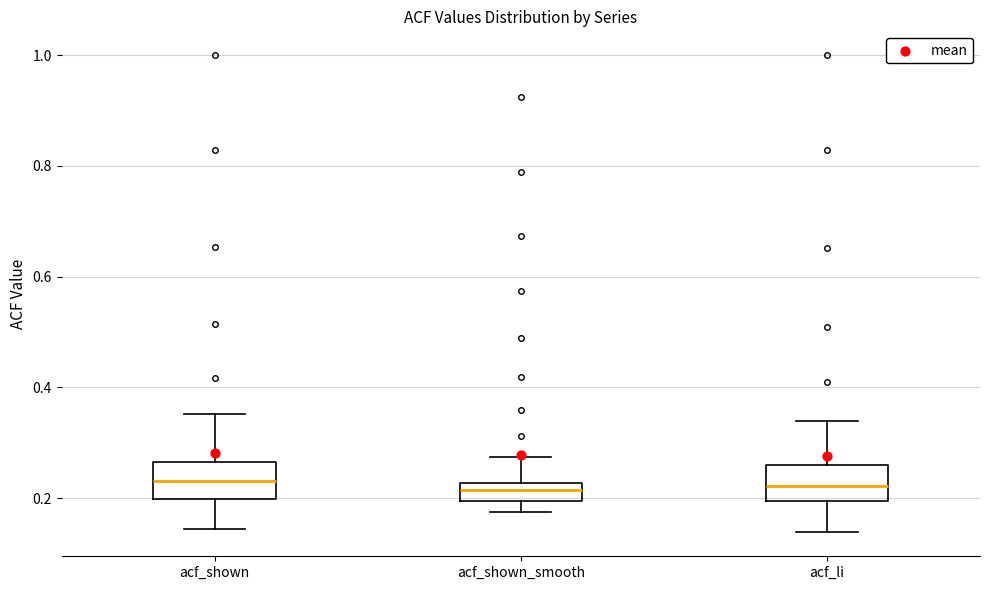

Reading left to right, read every box against the y-axis: the position of its median line, the range the box covers, and the ends of its whiskers. The values are not printed on the chart, so give them approximately, as read against the axis.

acf_shown: median 0.24, box 0.20 to 0.26, whiskers 0.14 to 0.36
acf_shown_smooth: median 0.22 (inside the box), box 0.20 to 0.22, whiskers 0.18 to 0.28
acf_li: median 0.22, box 0.20 to 0.26, whiskers 0.14 to 0.34